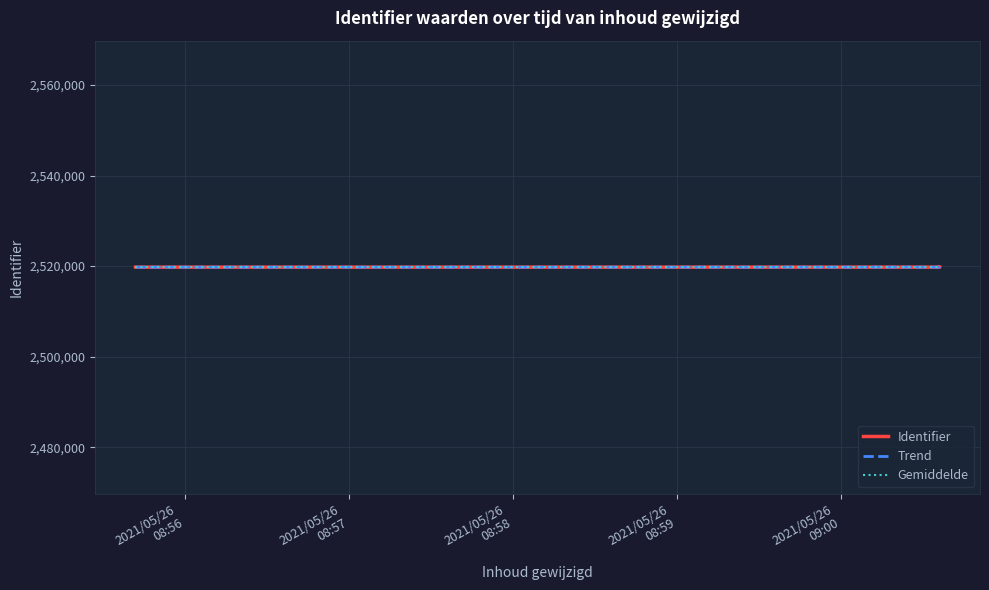

Rank the series by their maximum value, from lowest to highest.

Gemiddelde, Identifier, Trend